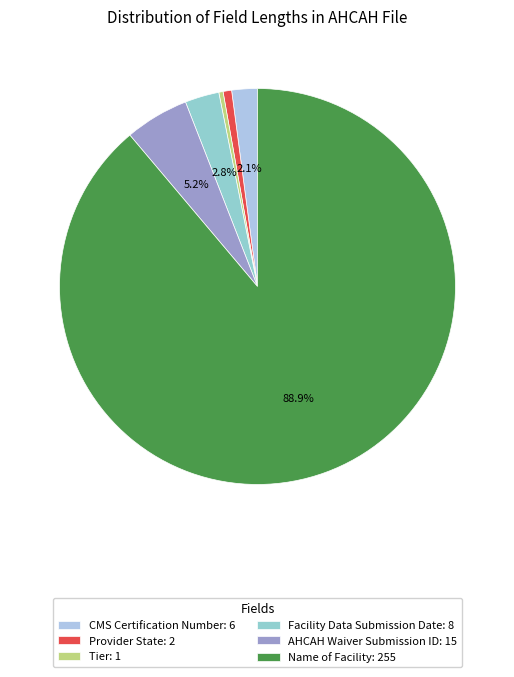

Which has a higher value, AHCAH Waiver Submission ID or Provider State?

AHCAH Waiver Submission ID